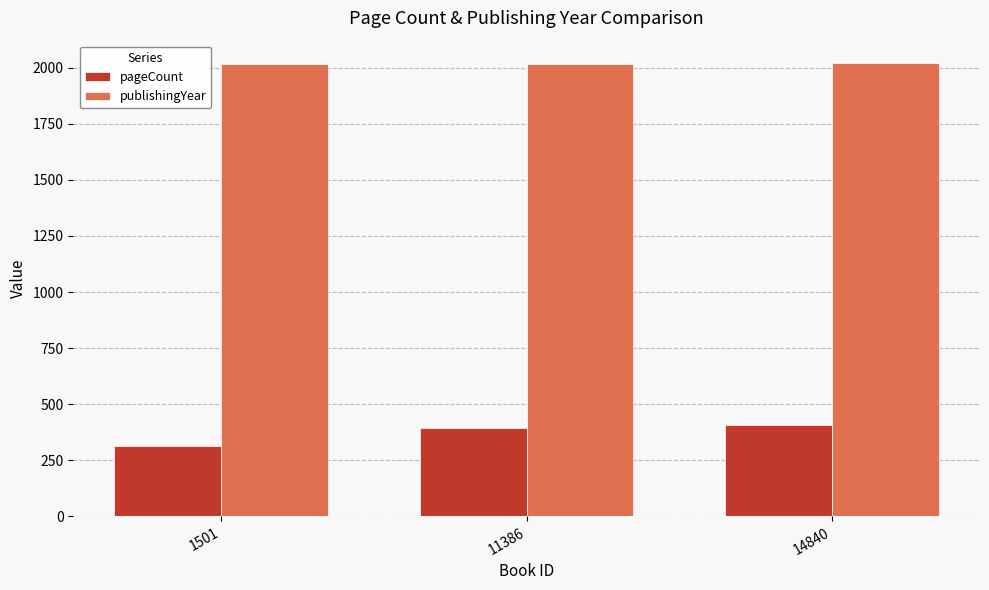

What is the sum of all pageCount values?

1112